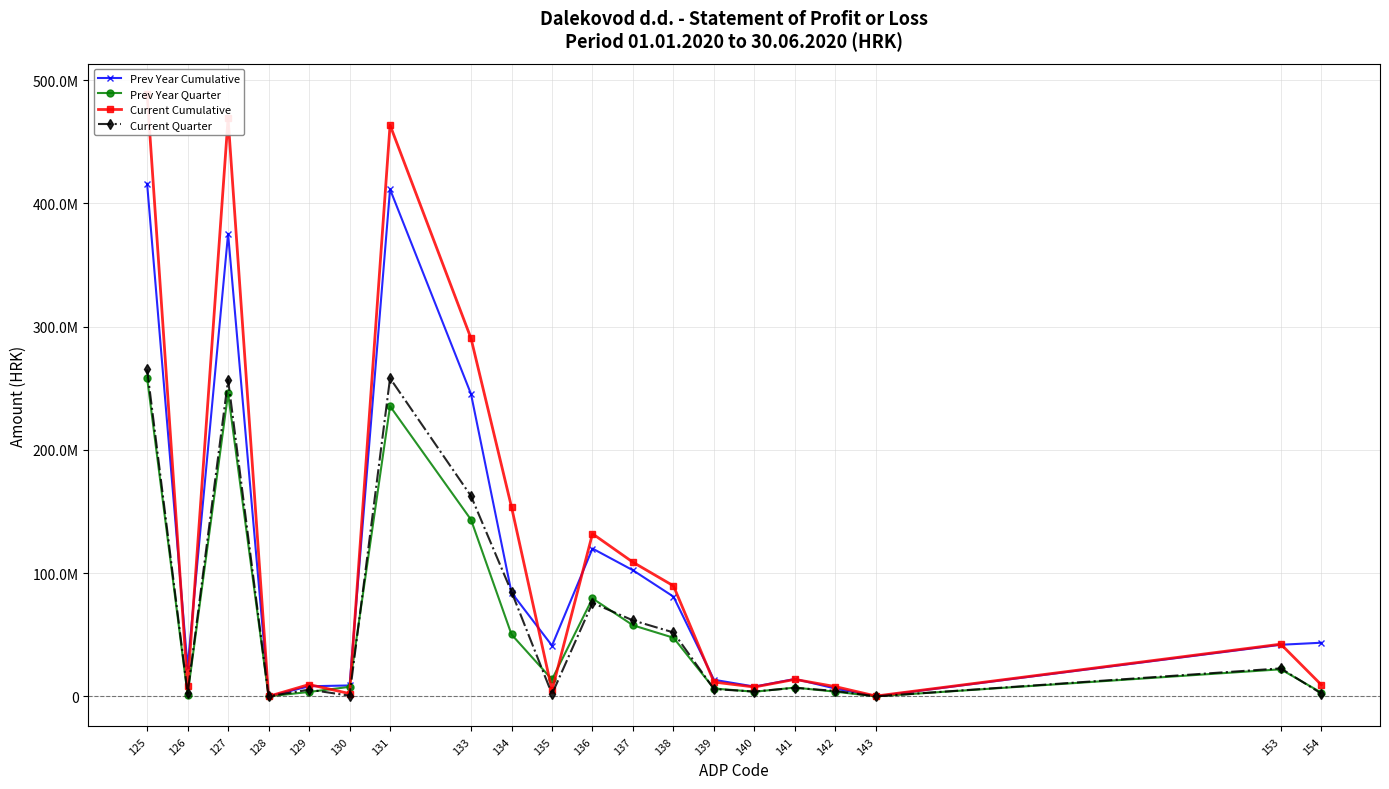

True or false: Current Quarter has more than 0 points higher than both neighbors.

True